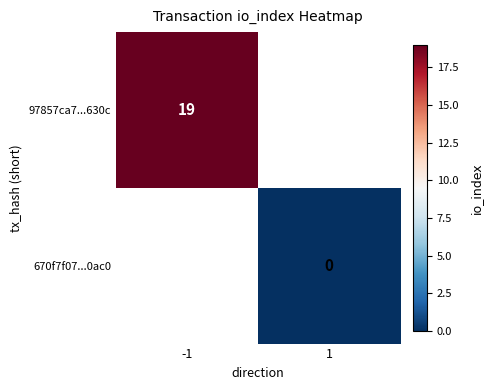

True or false: 97857ca7...630c has a value of 19 at -1.

True